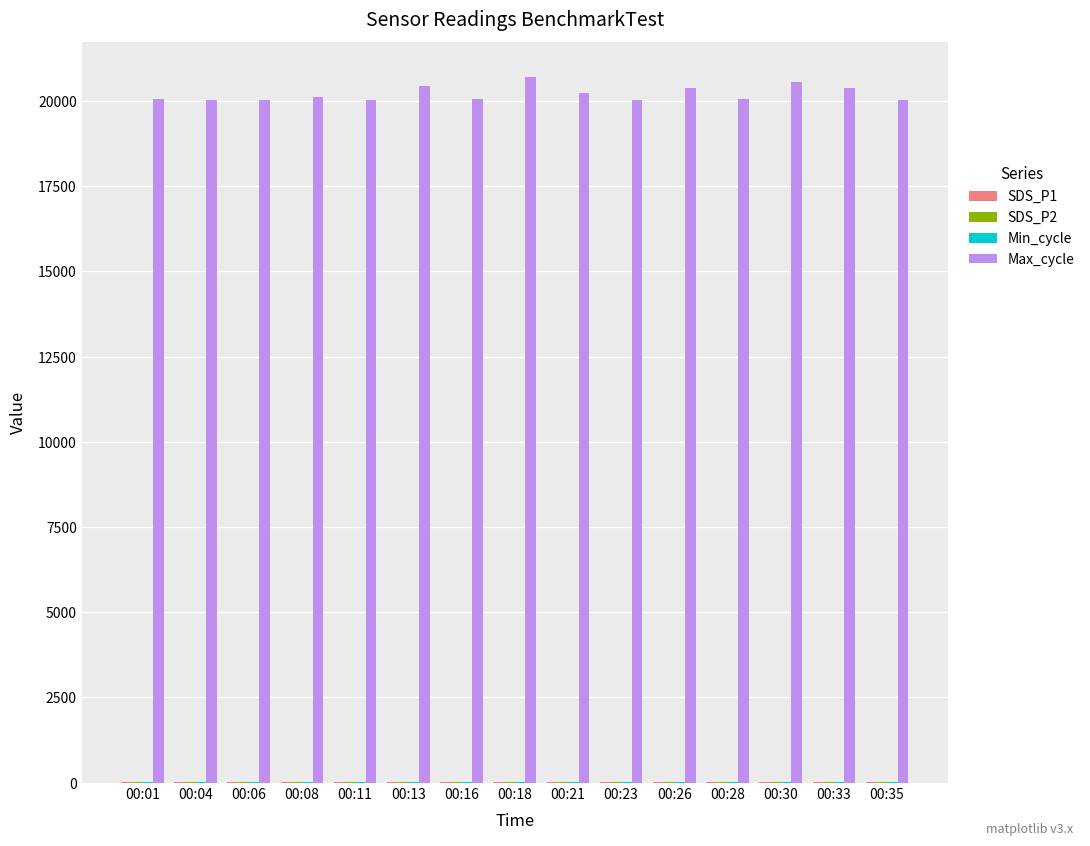

Are the bars grouped side by side (vs. stacked)?

Yes